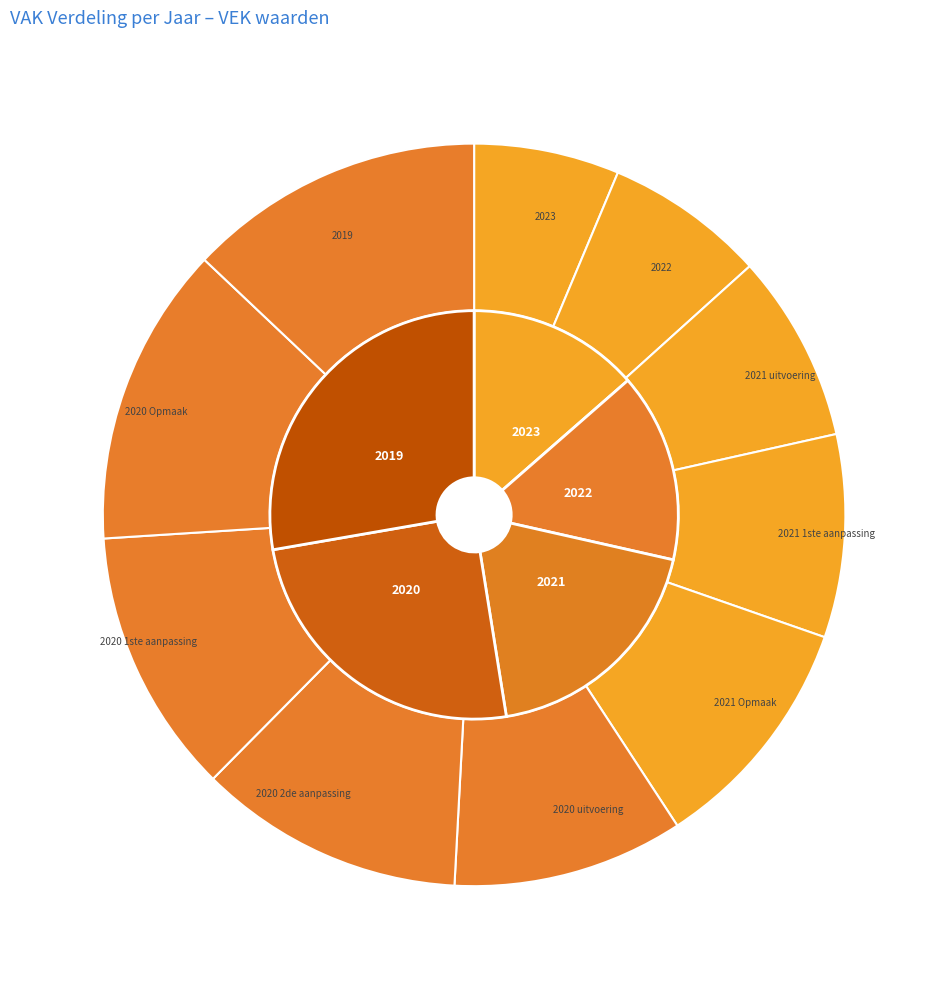

How much of the chart is everything except 2019?

87.1%